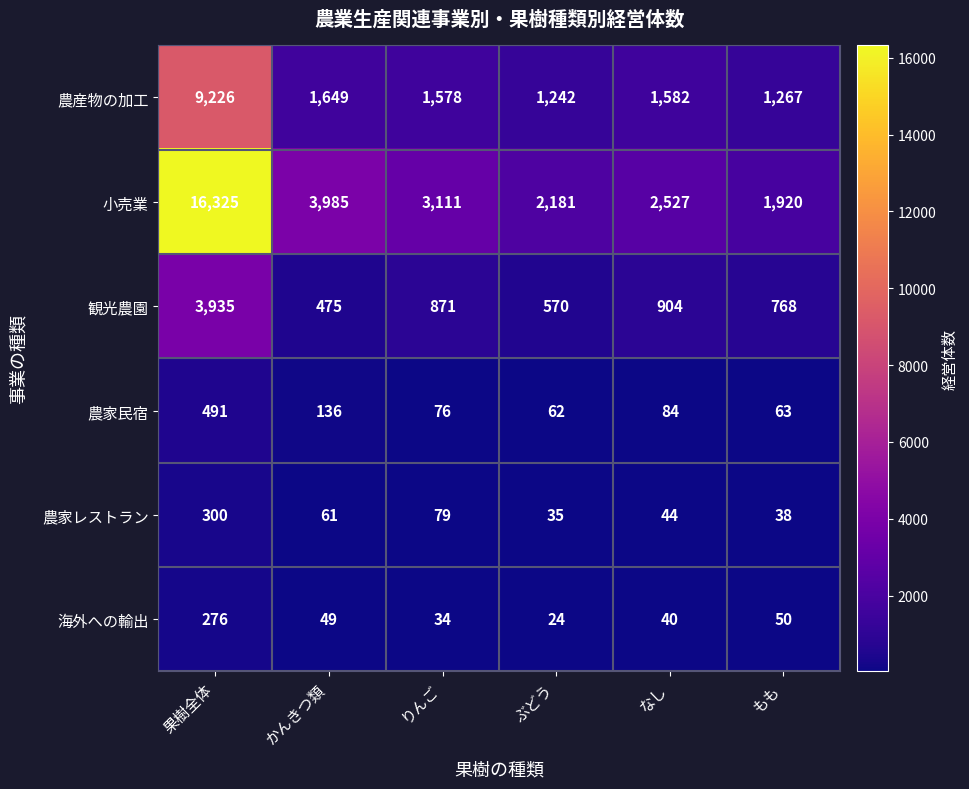

Which series has the largest total across all categories?

小売業